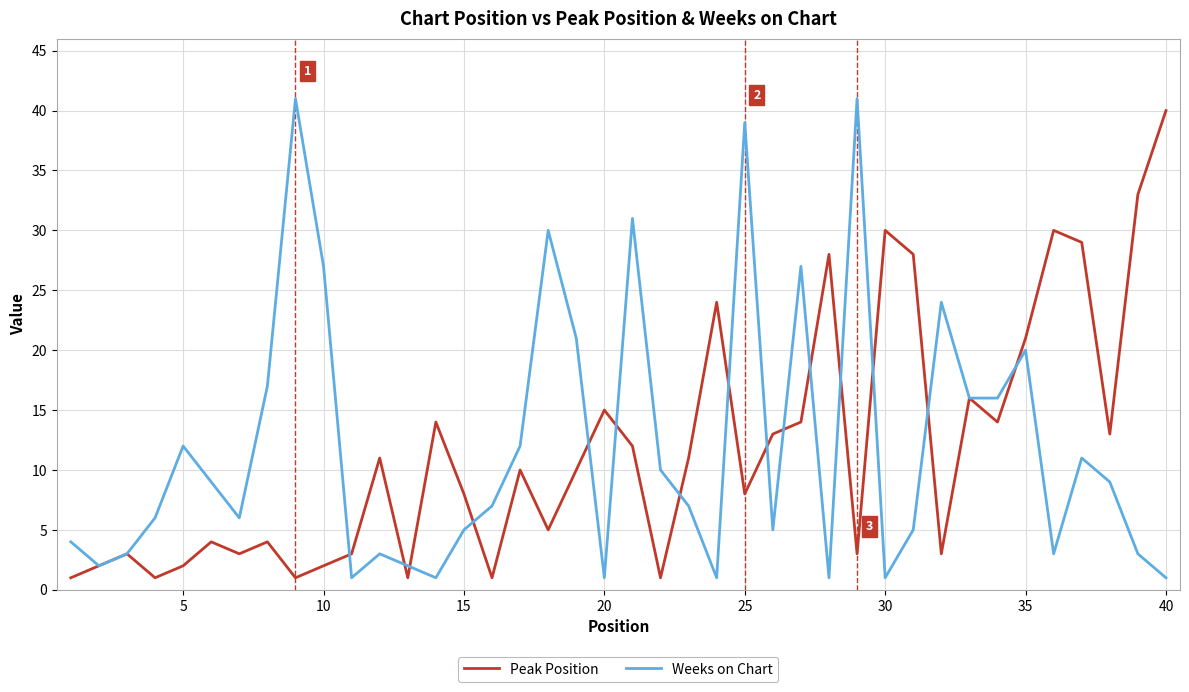

What is the maximum value for Weeks on Chart?

41